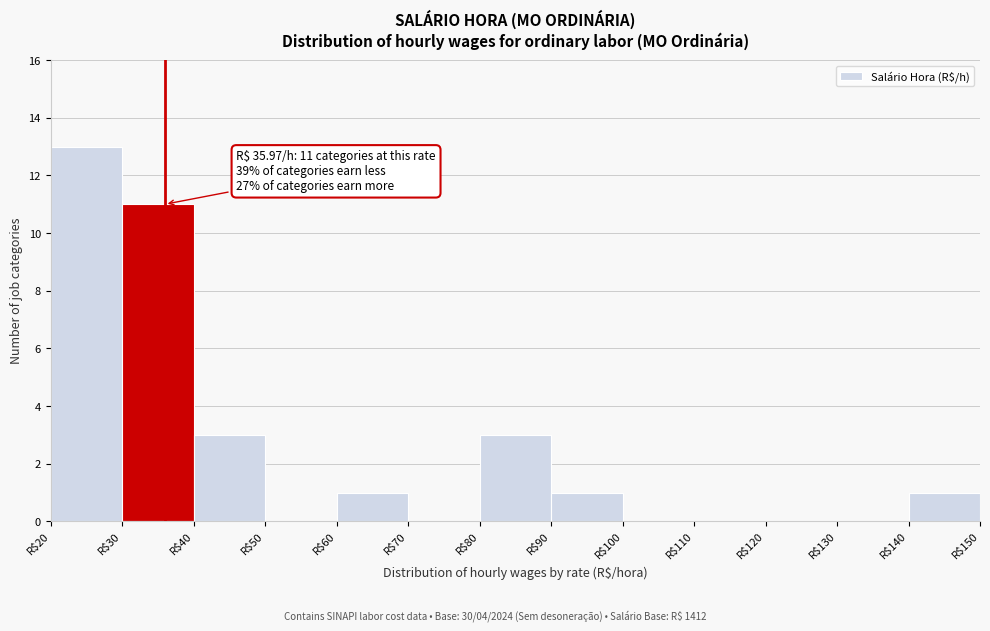

Which range on the x-axis has the tallest bar?

20 to 30